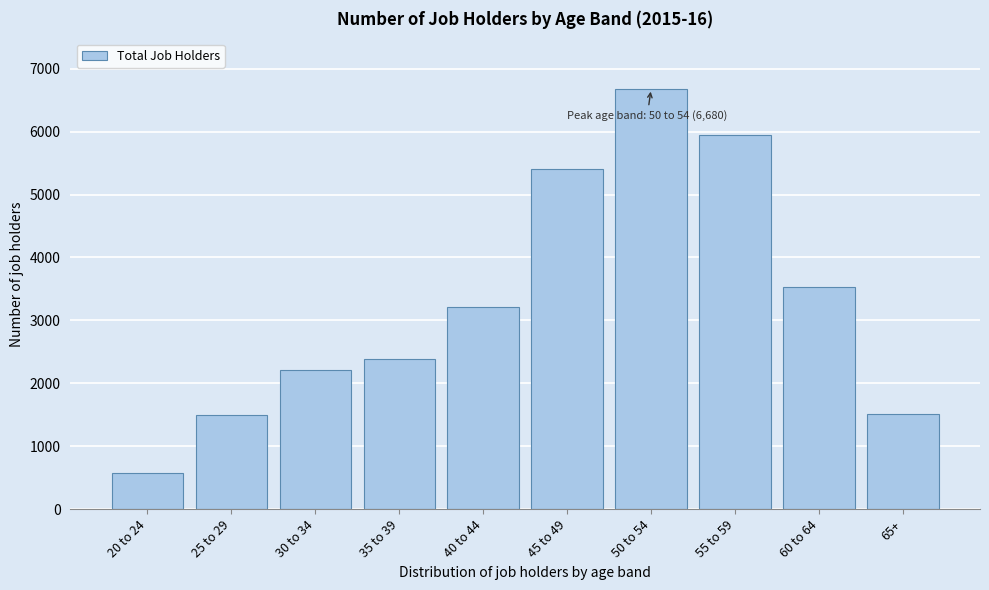

What is the ratio of the value at 20 to 24 to the value at 30 to 34?

0.3